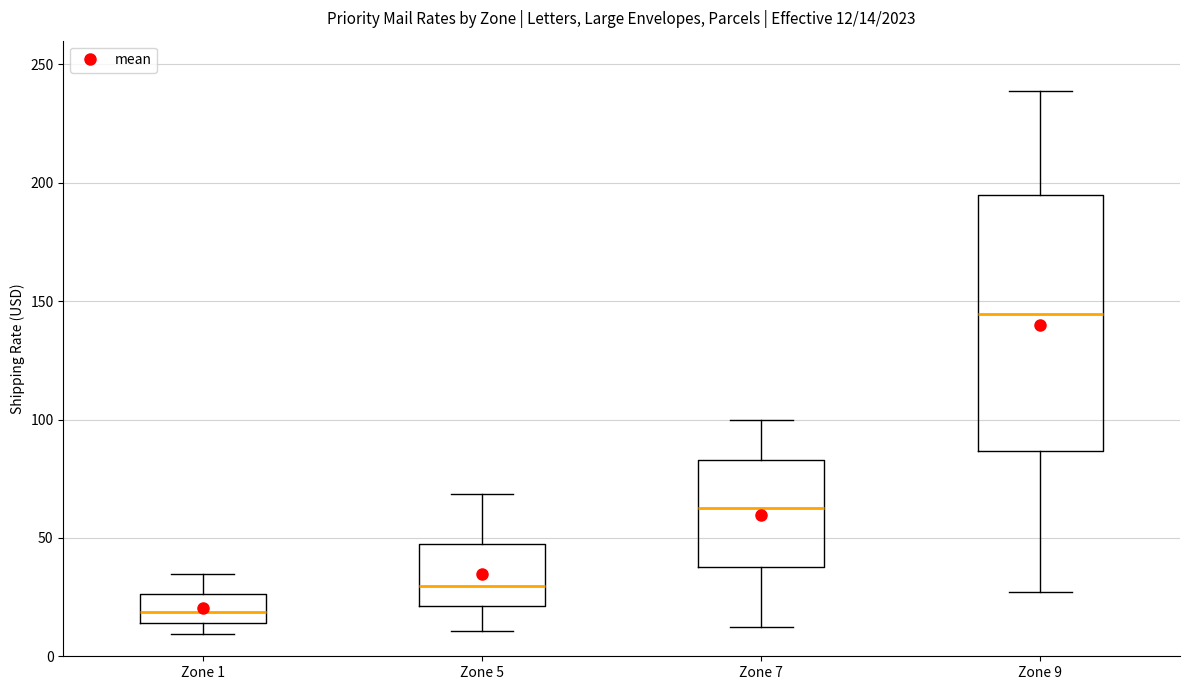

Comparing the boxes themselves (not the whiskers), which one is the tallest?

Zone 9